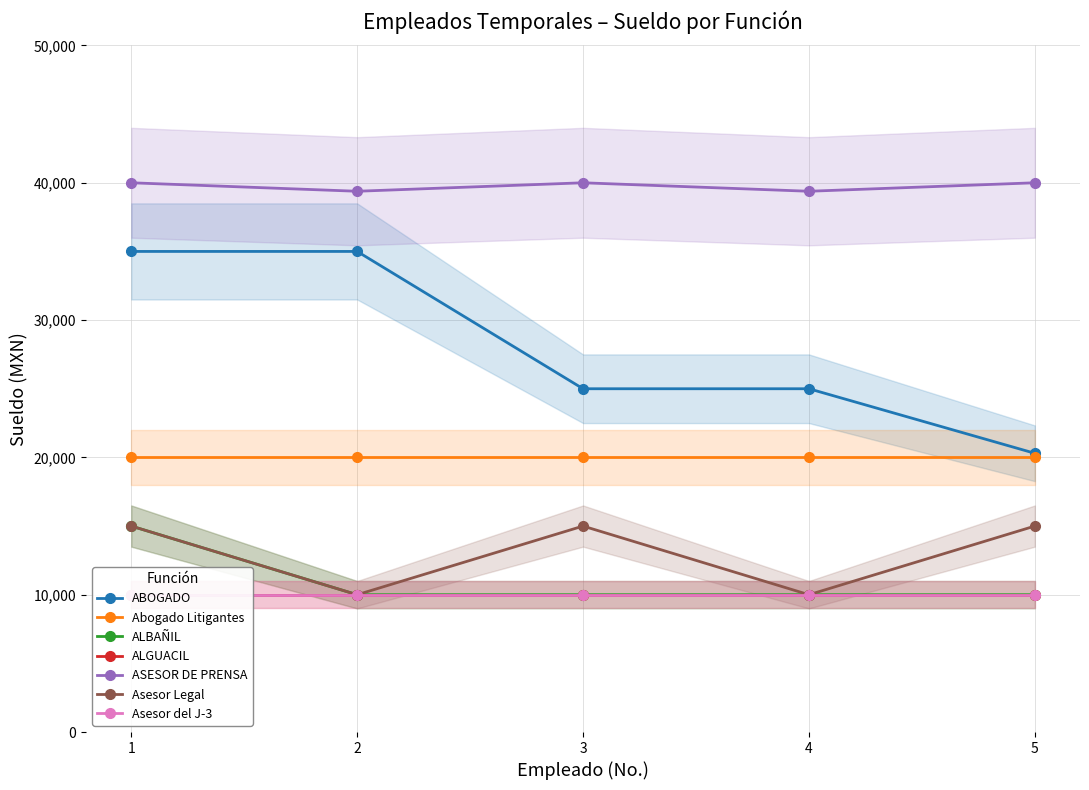

True or false: Asesor Legal has a value of 3646 at 4.

False